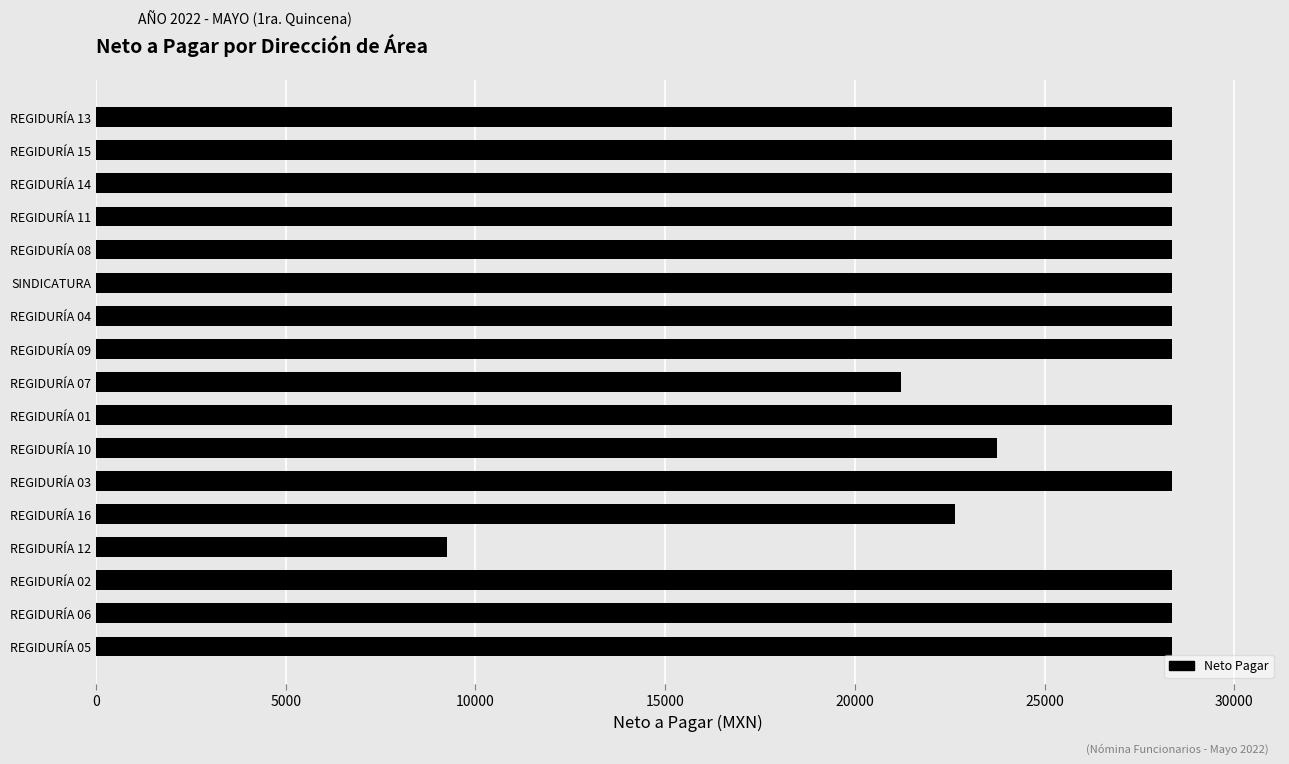

Does the chart contain any negative values?

No